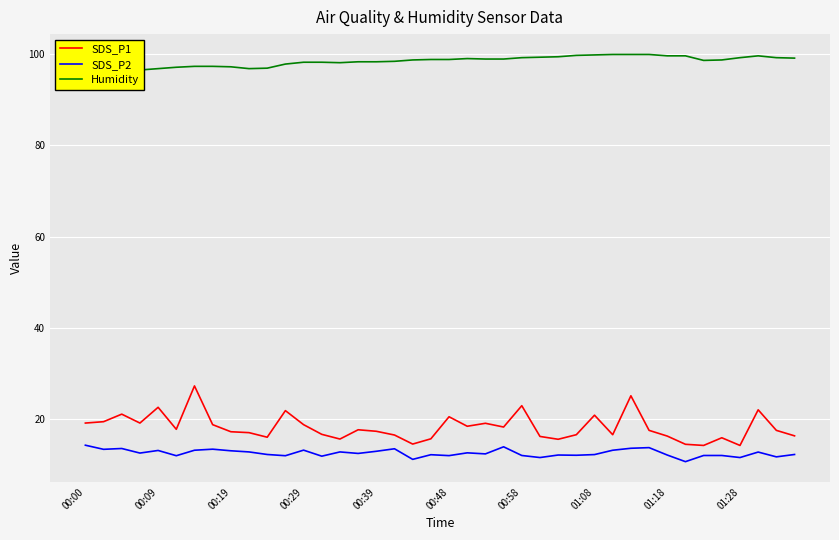

How many interior local peaks does the SDS_P2 series have?

12